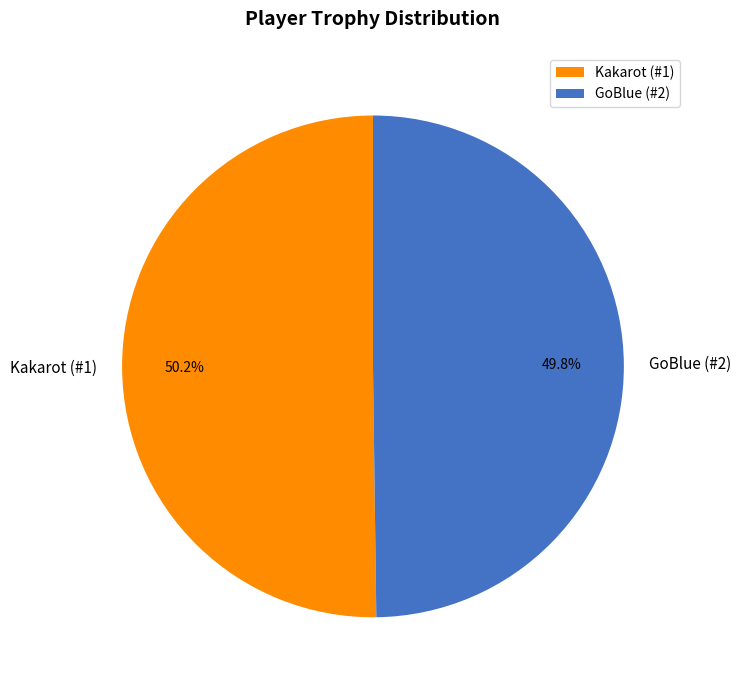

Does any single category account for the majority?

Yes